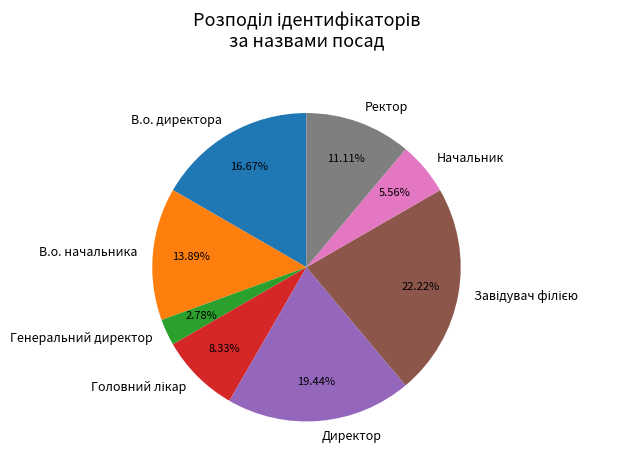

Is the sum of Директор and Генеральний директор greater than half?

No